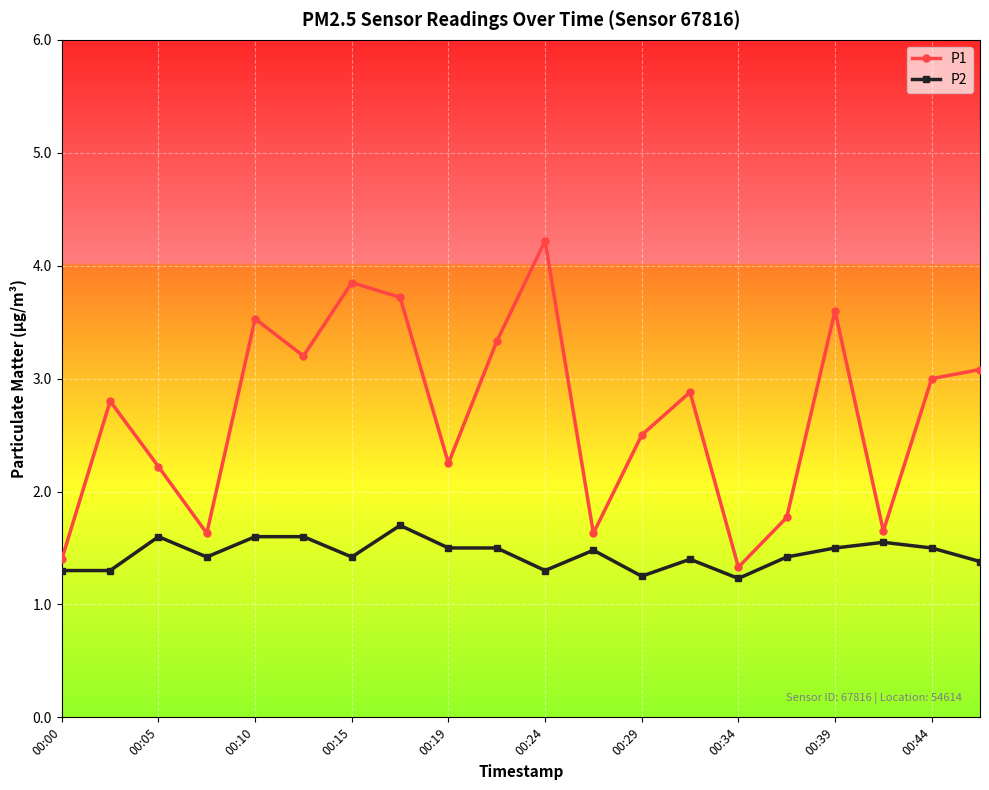

What is the difference between the maximum and minimum values in the P2 series?

0.5